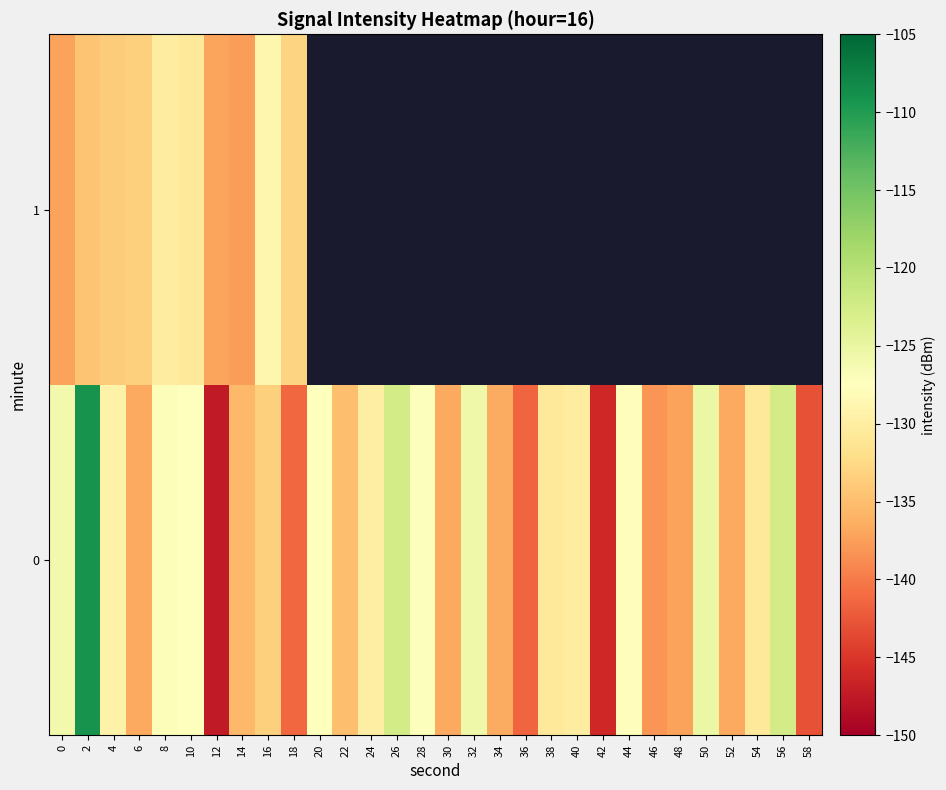

What is the total value across all series at 10?

-258.4